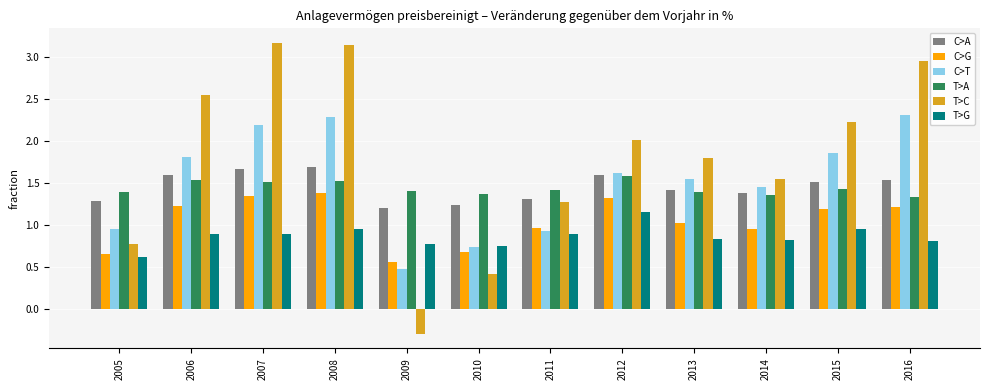

Which label corresponds to the smallest value in the chart?

2009